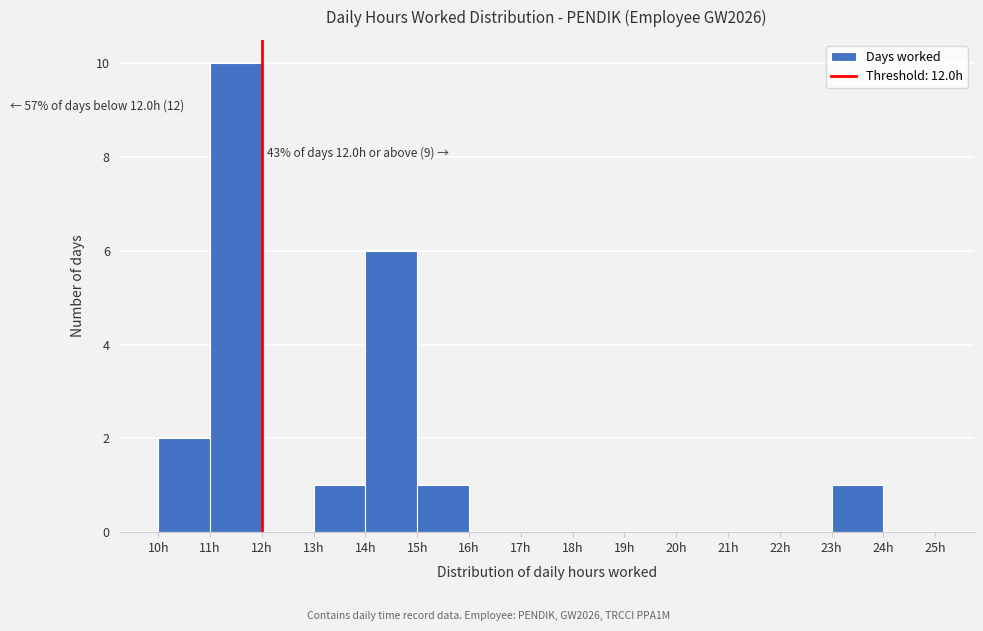

Over which range of the x-axis is the bar tallest?

11 to 12